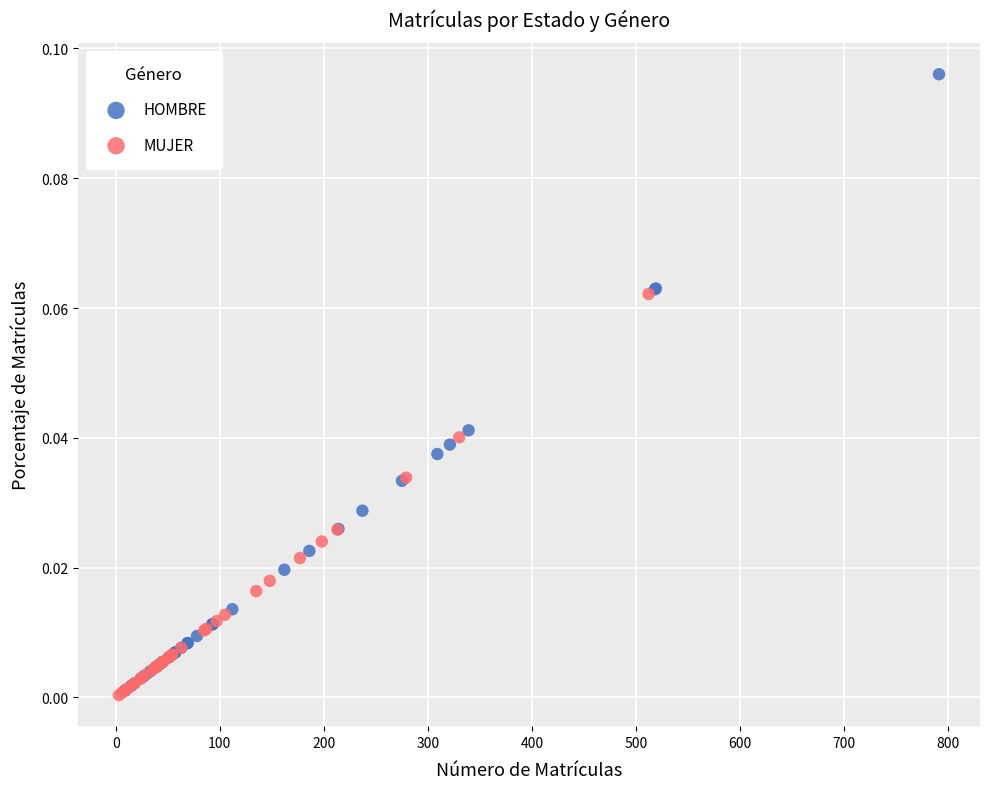

Which series has the widest spread of Y values?

HOMBRE